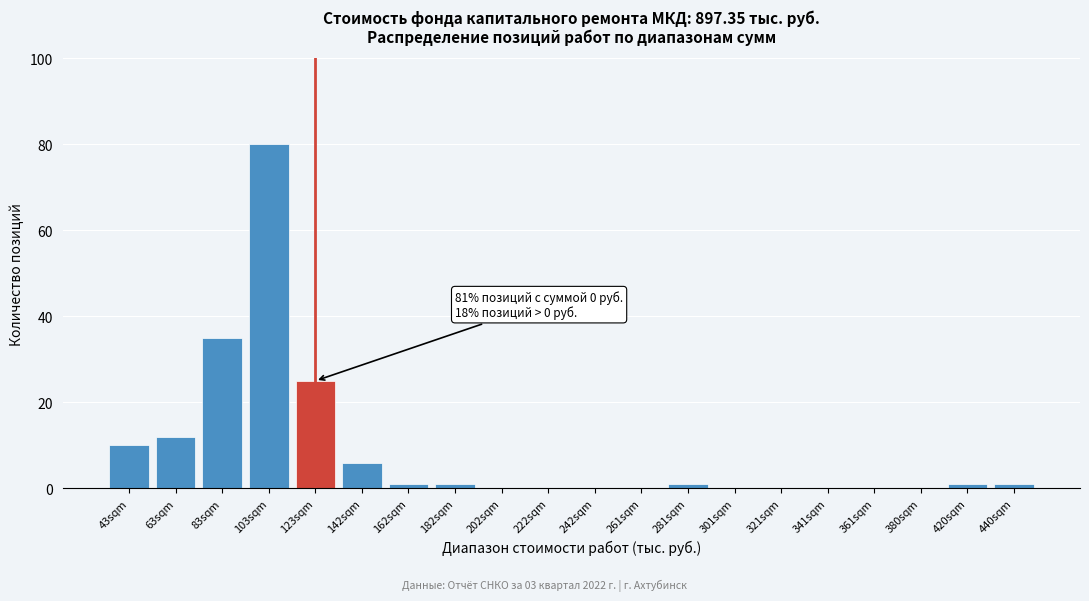

Reading right to left, extract all data points from this chart.

440sqm=1	420sqm=1	380sqm=0	361sqm=0	341sqm=0	321sqm=0	301sqm=0	281sqm=1	261sqm=0	242sqm=0	222sqm=0	202sqm=0	182sqm=1	162sqm=1	142sqm=6	123sqm=25	103sqm=80	83sqm=35	63sqm=12	43sqm=10